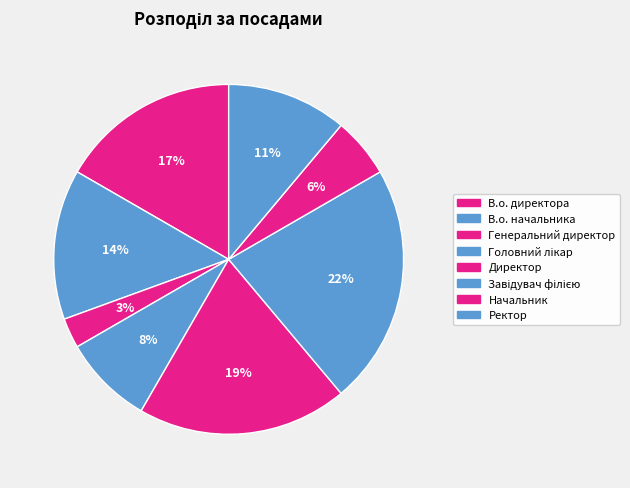

To the nearest percent, what is the difference between the Завідувач філією and Ректор slice percentages?

11%